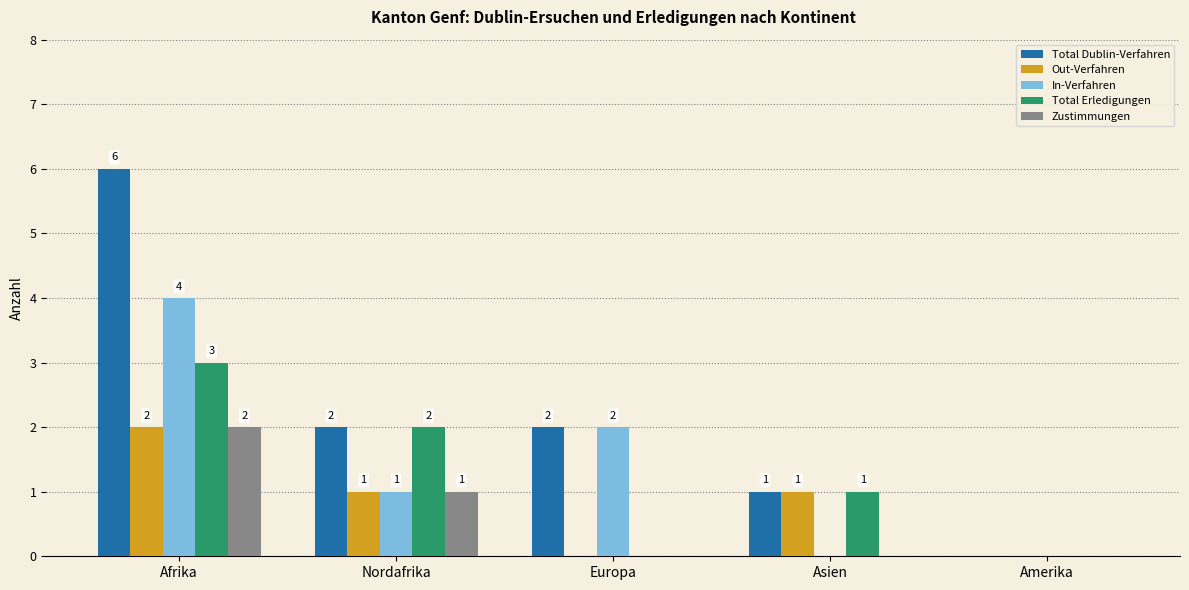

What is the sum of the Out-Verfahren values at Afrika and Nordafrika?

3